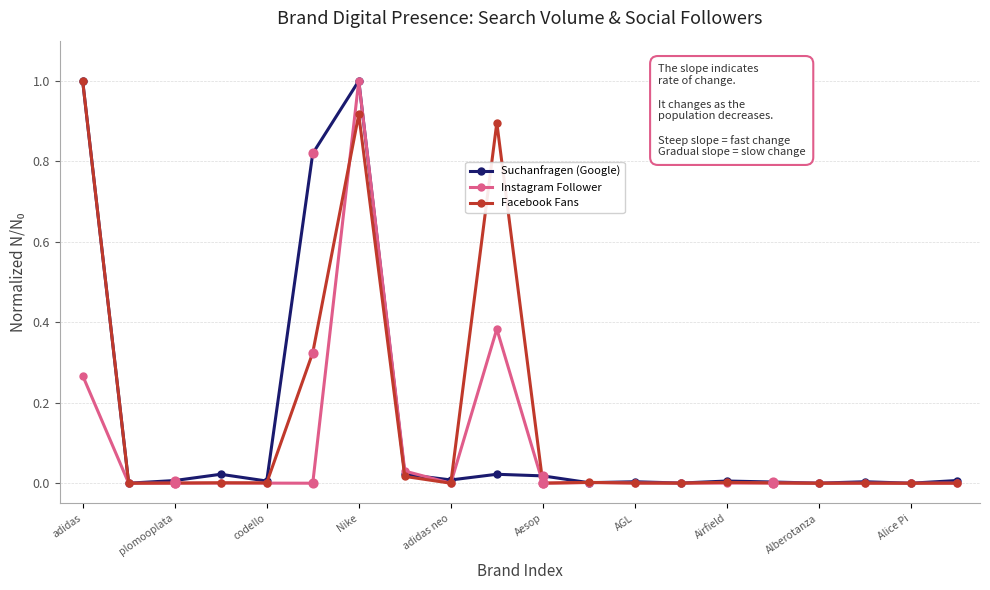

What is the greatest value displayed?

1.0